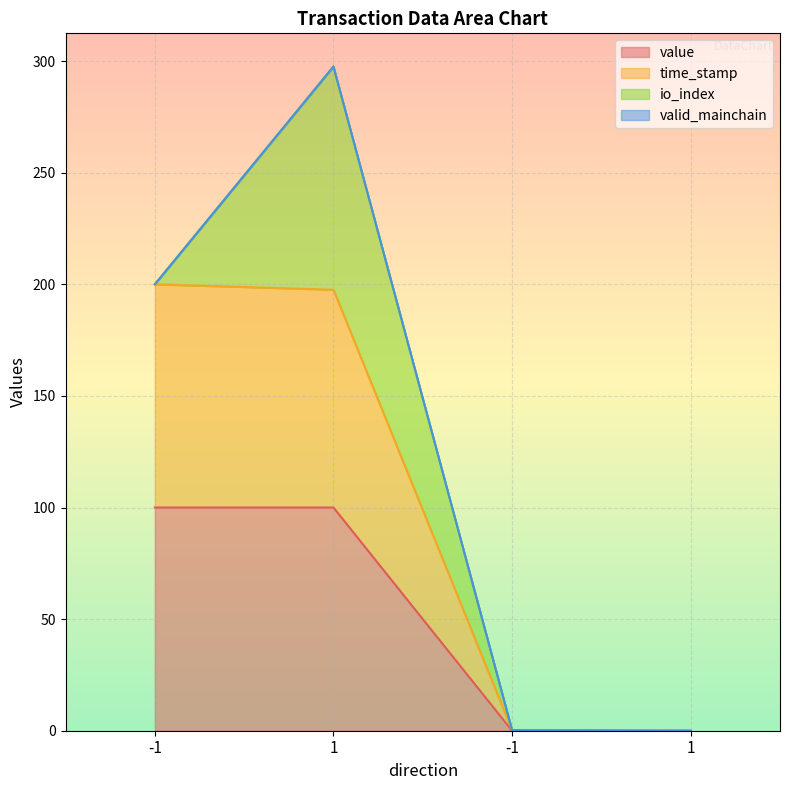

How many data points in time_stamp are above 197?

2